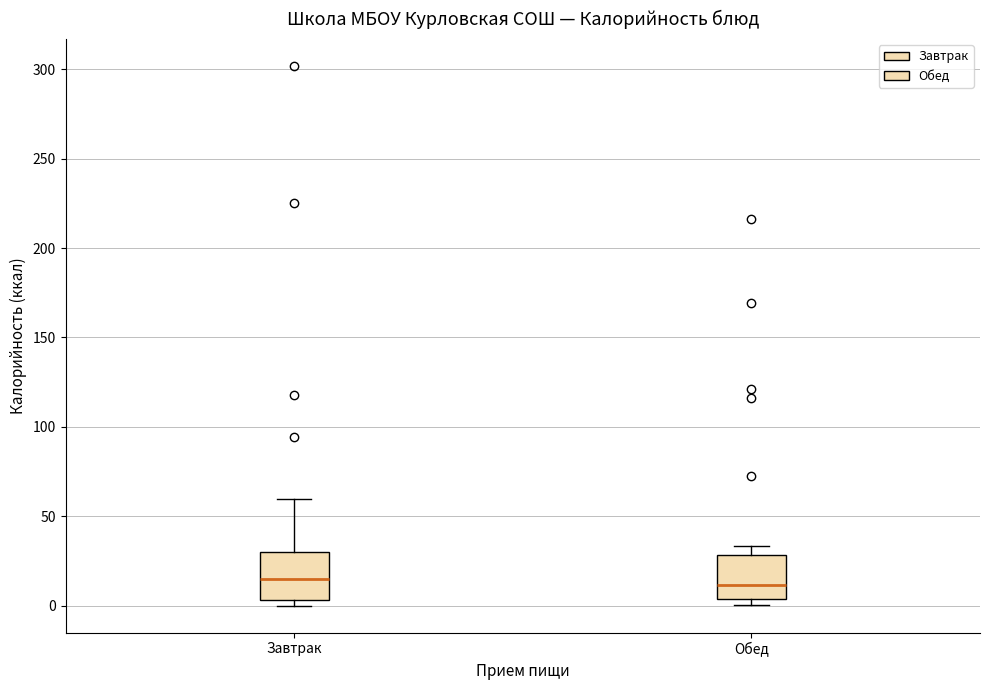

Reading left to right, transcribe this box plot: for each box, give where its median line is, the range the box spans, and where its two whiskers end, as read against the y-axis. The values are not printed on the chart, so give them approximately, as read against the axis.

Завтрак: median 15, box 5 to 30, whiskers 0 to 60
Обед: median 10, box 5 to 30, whiskers 0 to 35